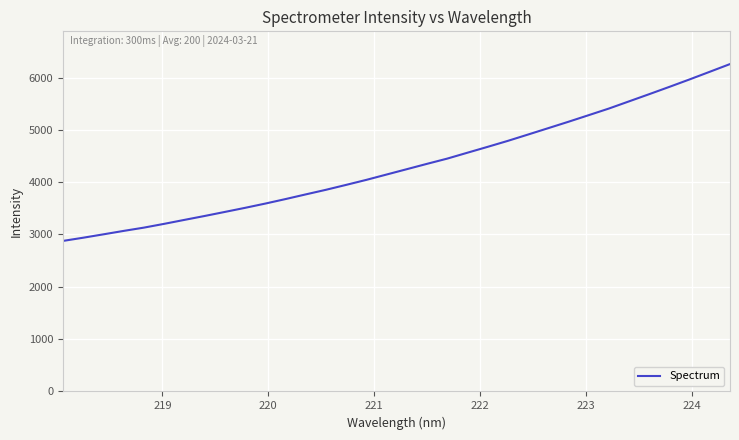

What is the difference between the maximum and minimum values?

3379.9